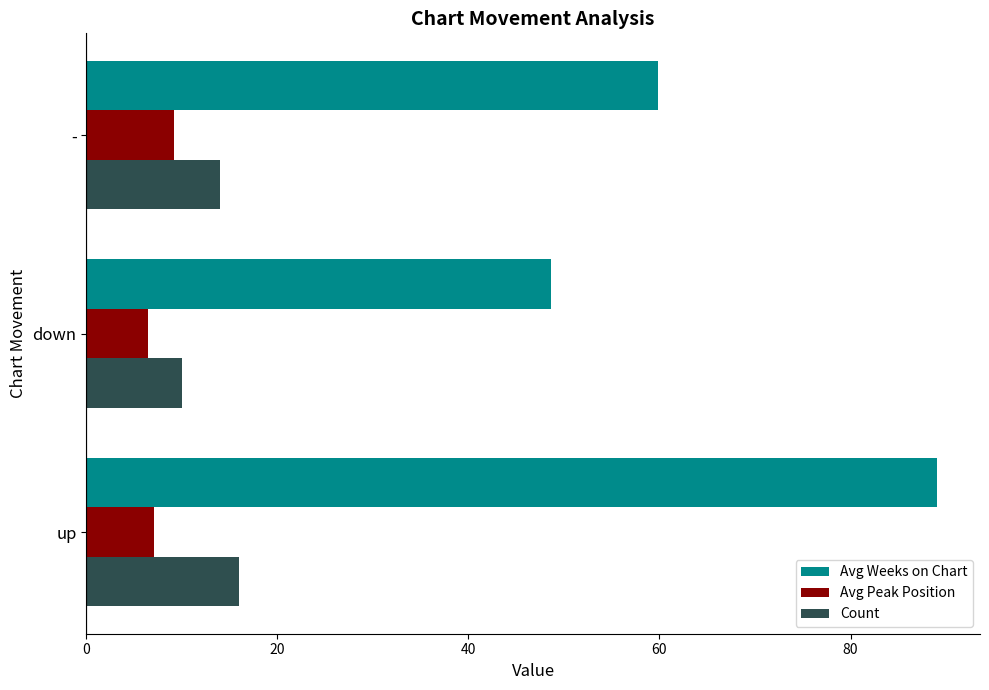

Is it true that Avg Weeks on Chart equals 29.9 at down?

False